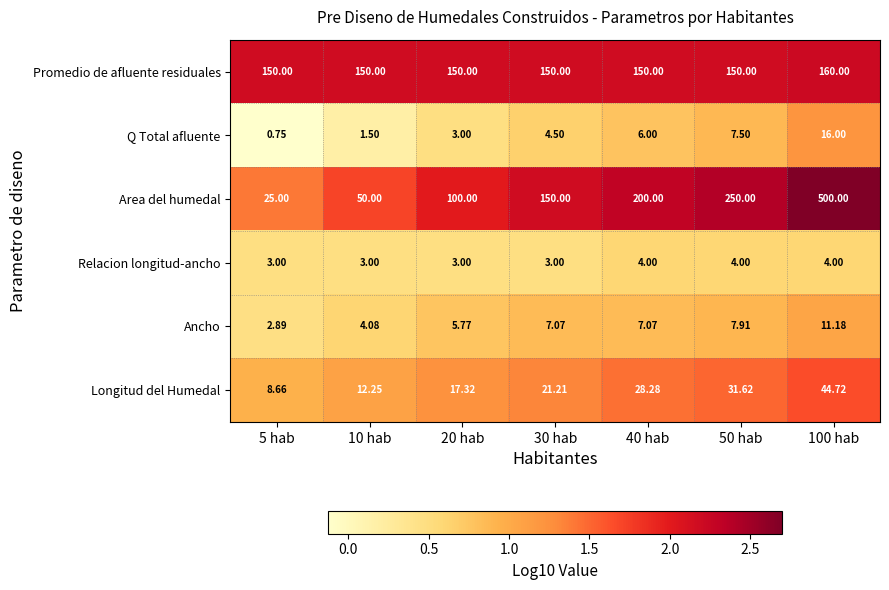

Rank the series at 5 hab from lowest to highest value.

Q Total afluente, Ancho, Relacion longitud-ancho, Longitud del Humedal, Area del humedal, Promedio de afluente residuales